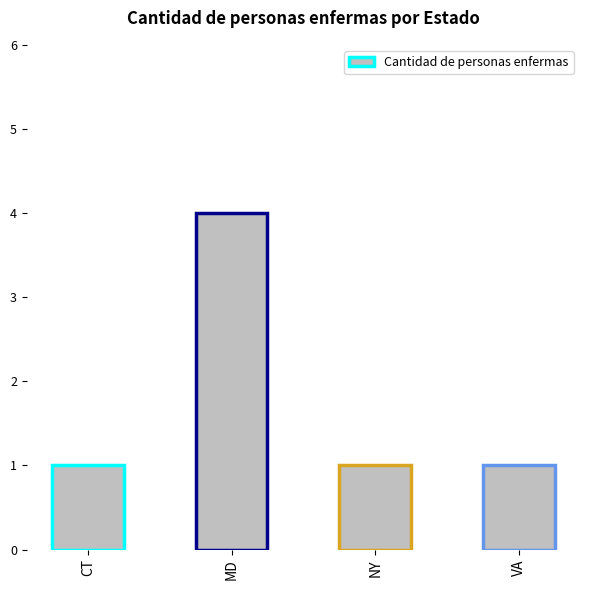

Approximately how many times larger is the value at NY compared to CT?

1.0